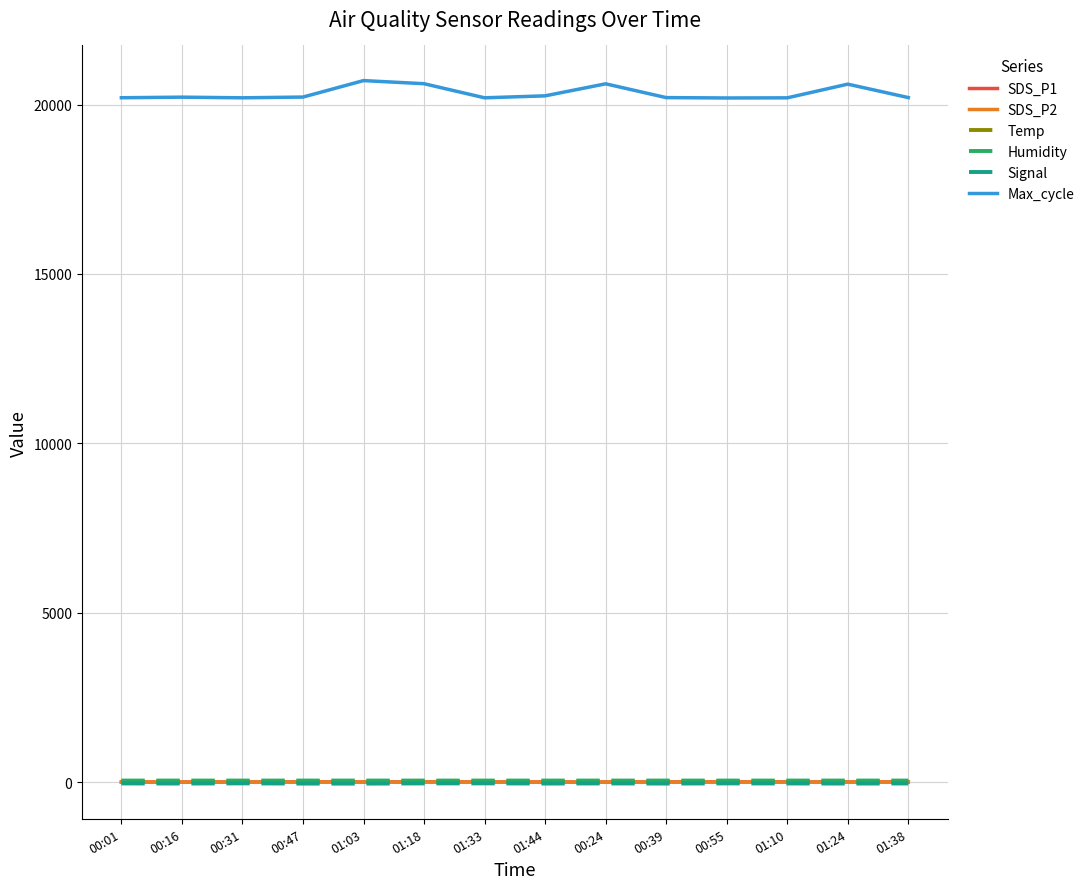

The value of Humidity at 00:31 is 46.6. True or false?

True